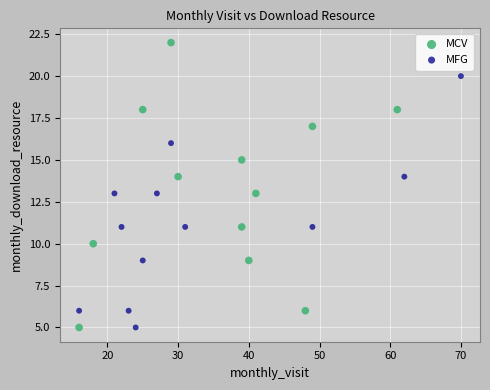

Which series contains the highest Y value?

MCV